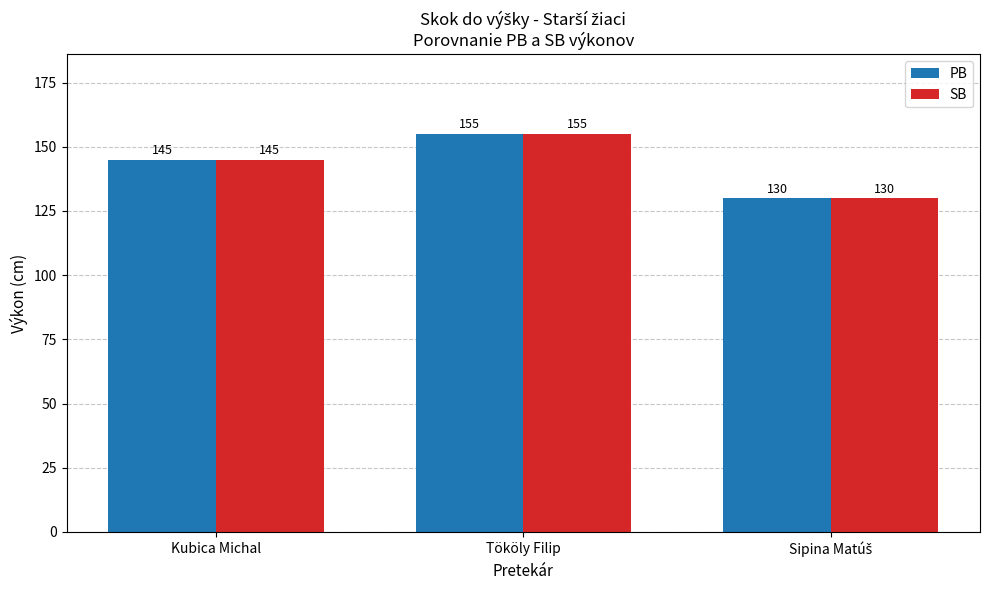

Reading left to right, what are all the values shown in this chart?

PB: 145	155	130
SB: 145	155	130